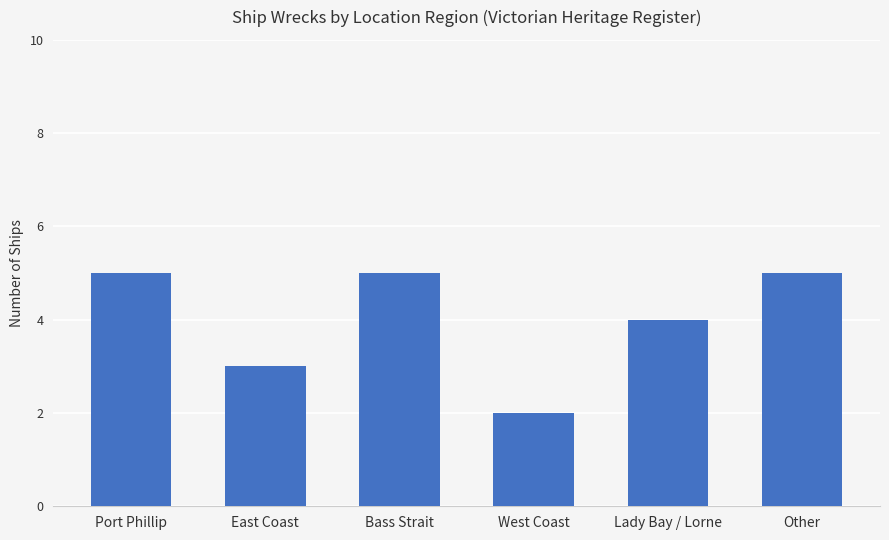

Is it true that the value at Lady Bay / Lorne is 4?

True